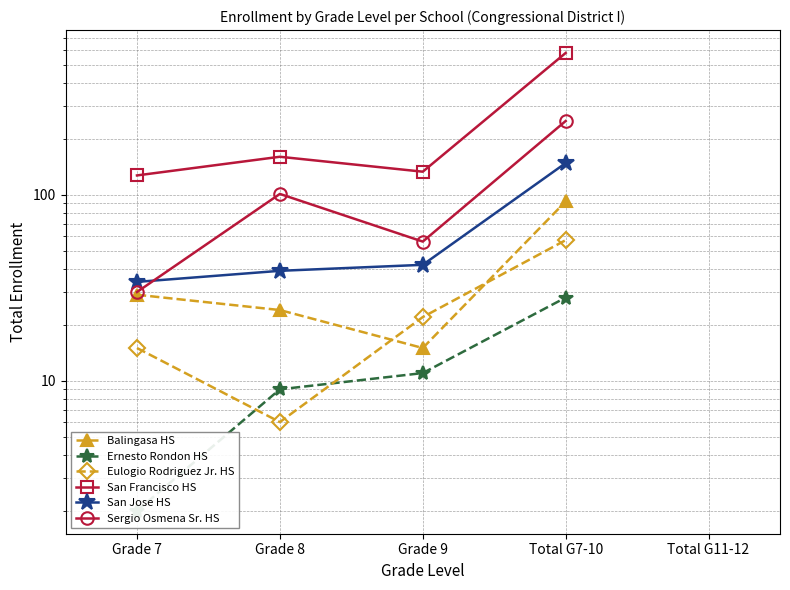

Which category has the lowest value in the Balingasa HS series?

Grade 9